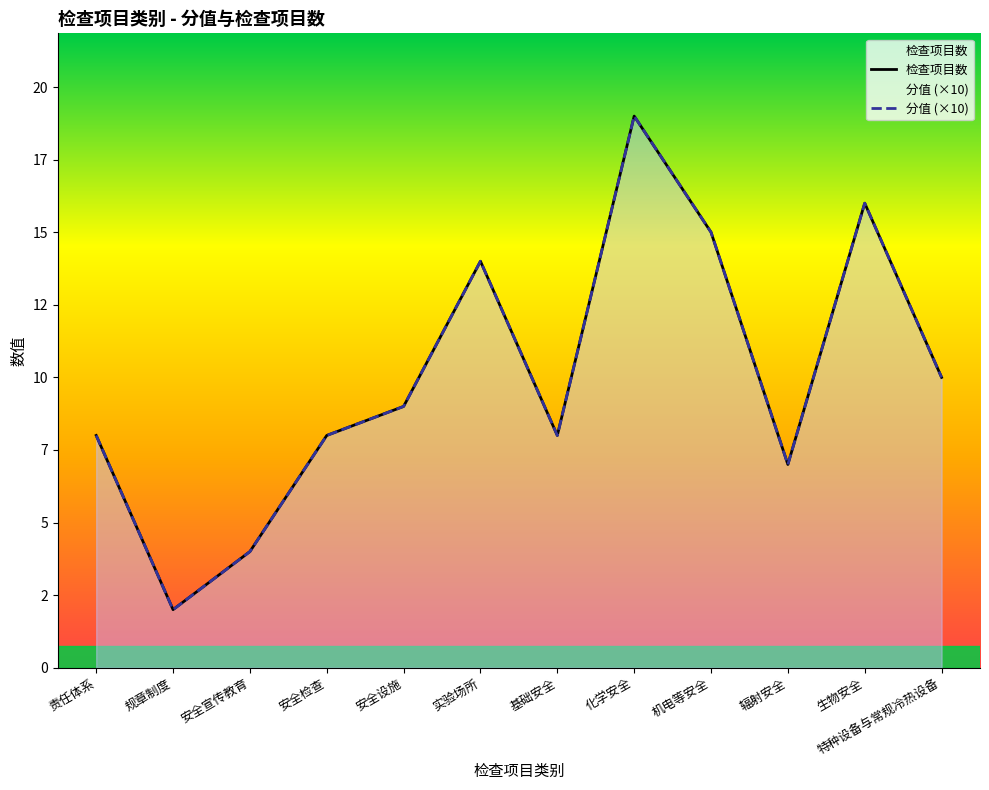

Reading right to left, what are all the values shown in this chart?

分值: 特种设备与常规冷热设备=10	生物安全=16	辐射安全=7	机电等安全=15	化学安全=19	基础安全=8	实验场所=14	安全设施=9	安全检查=8	安全宣传教育=4	规章制度=2	责任体系=8
检查项目数: 特种设备与常规冷热设备=10	生物安全=16	辐射安全=7	机电等安全=15	化学安全=19	基础安全=8	实验场所=14	安全设施=9	安全检查=8	安全宣传教育=4	规章制度=2	责任体系=8